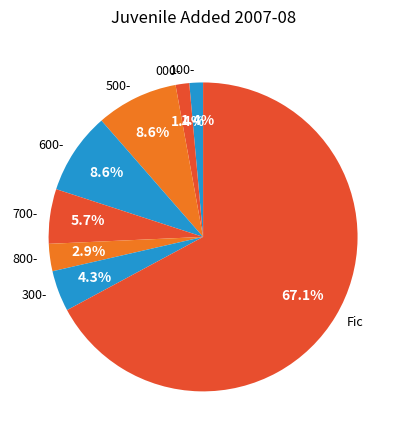

Which slice is the largest?

Fic